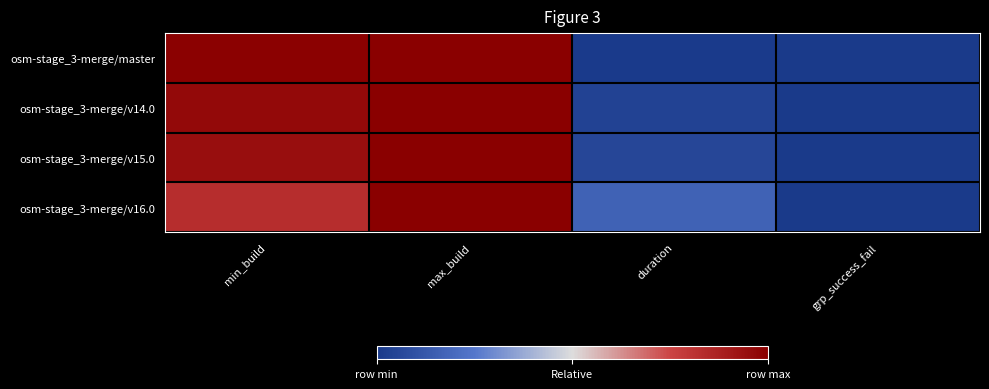

Rank the series by their average value, from lowest to highest.

osm-stage_3-merge/v16.0, osm-stage_3-merge/v15.0, osm-stage_3-merge/v14.0, osm-stage_3-merge/master